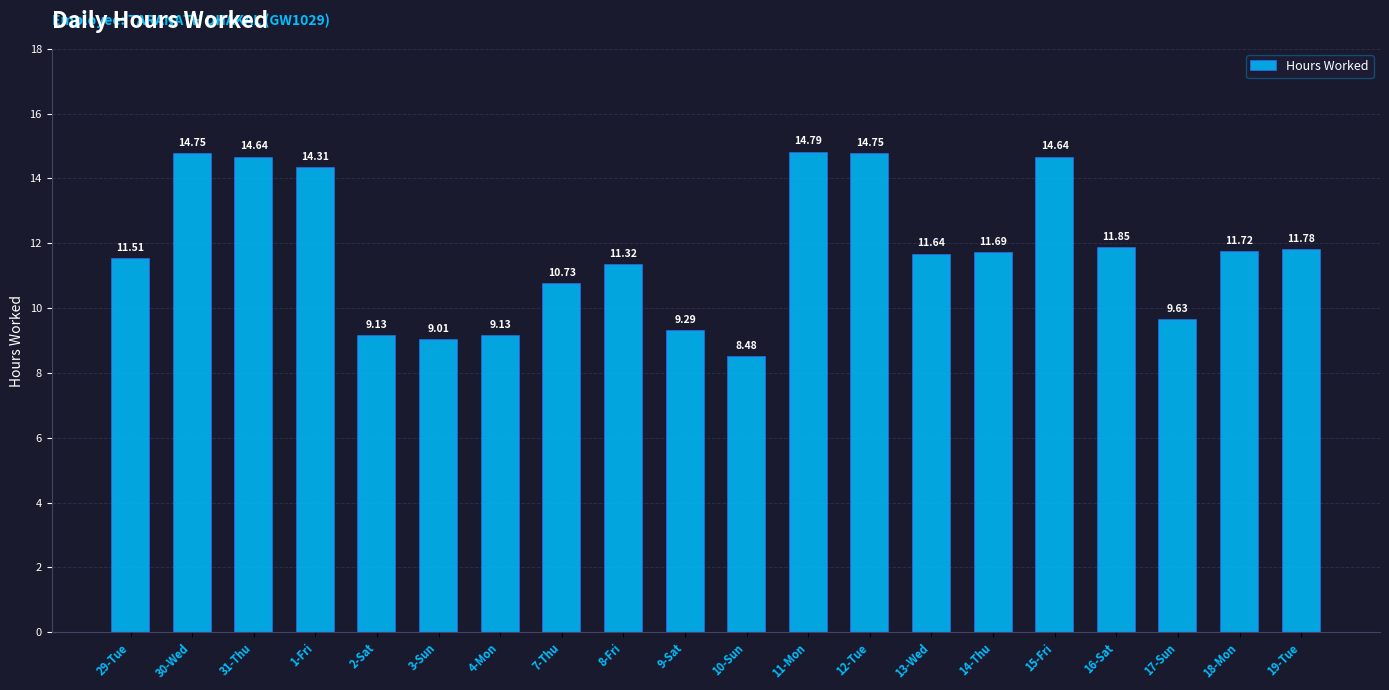

What is the sum of all values?

234.8